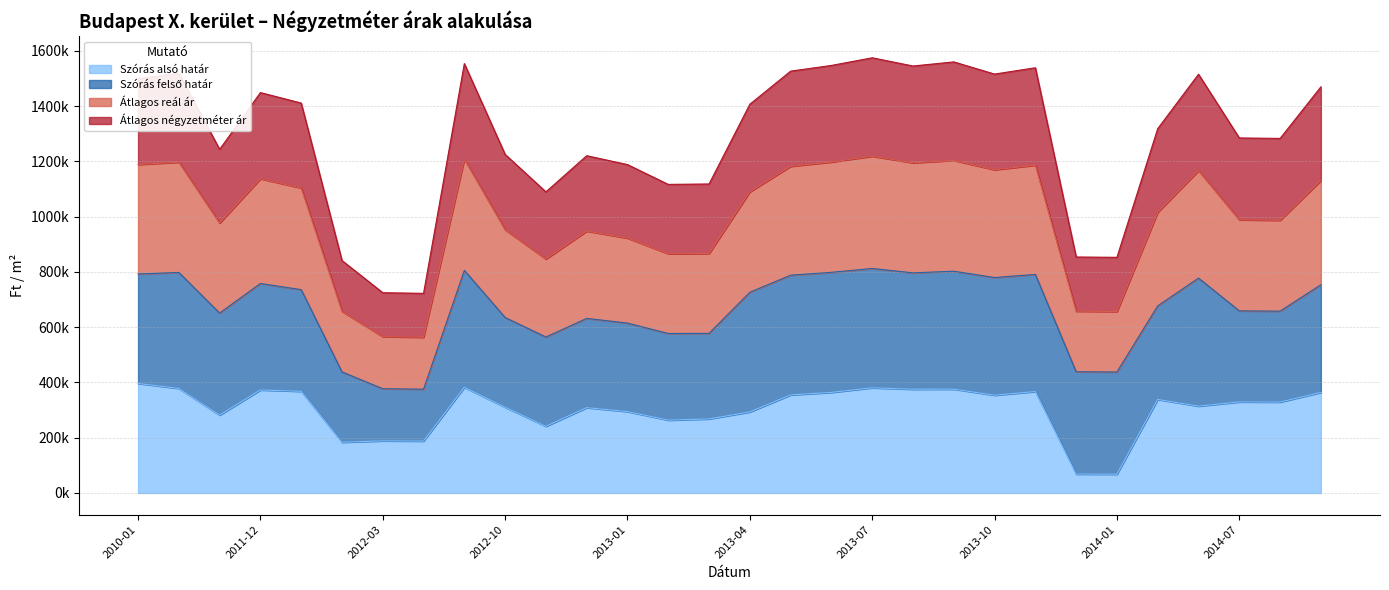

How many data points in Átlagos négyzetméter ár are above 1407117?

14